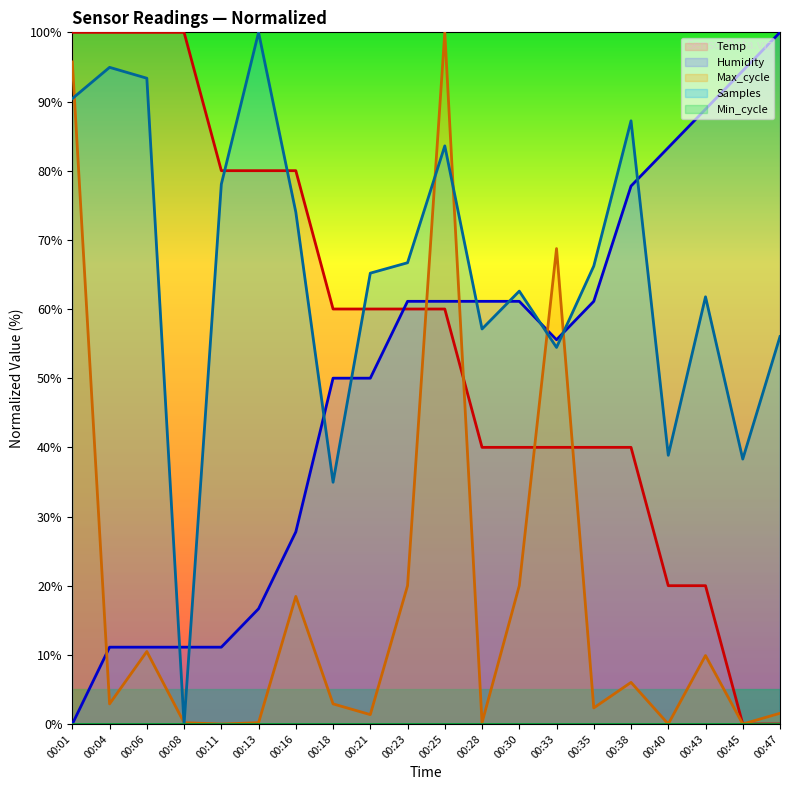

Rank the series at 00:40 from highest to lowest value.

Humidity, Samples, Temp, Max_cycle